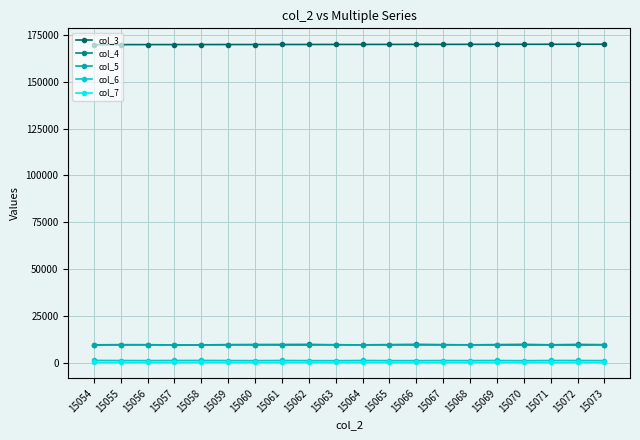

What is the average value of the col_5 series?

9400